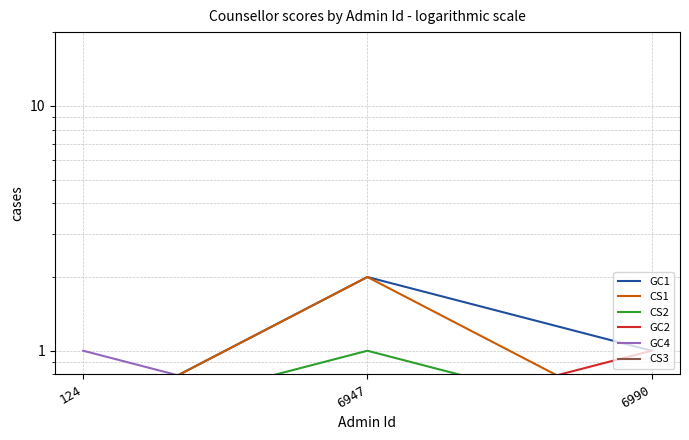

Reading left to right, what are all the values shown in this chart?

GC1: 124=0.5	6947=2.0	6990=1.0
CS1: 124=0.5	6947=2.0	6990=0.5
CS2: 124=0.5	6947=1.0	6990=0.5
GC2: 124=0.5	6947=0.5	6990=1.0
GC4: 124=1.0	6947=0.5	6990=0.5
CS3: 124=0.5	6947=0.5	6990=0.5